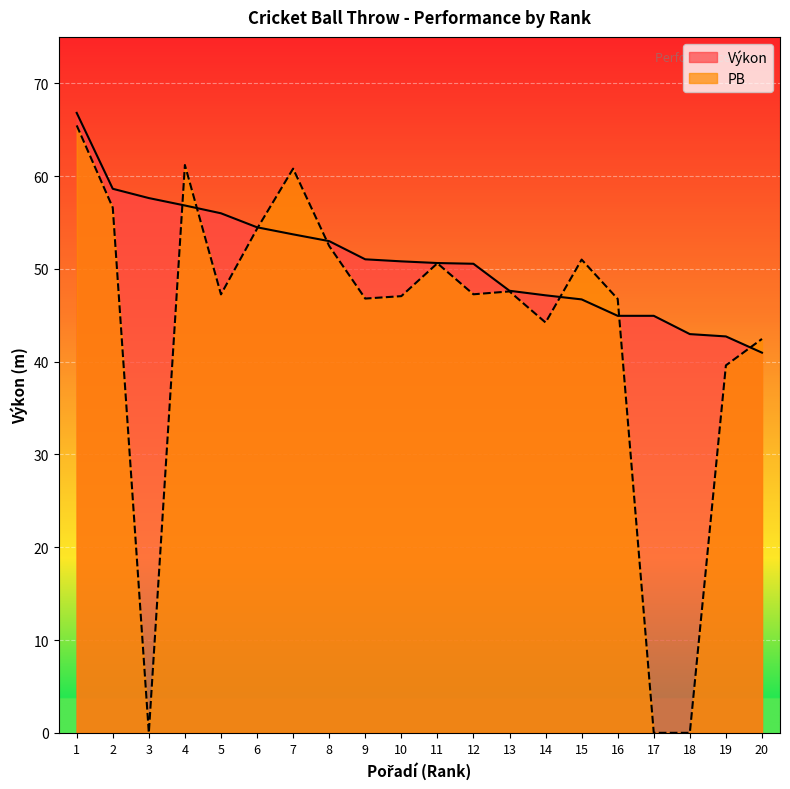

Is it true that Výkon equals 50.8 at 10?

True